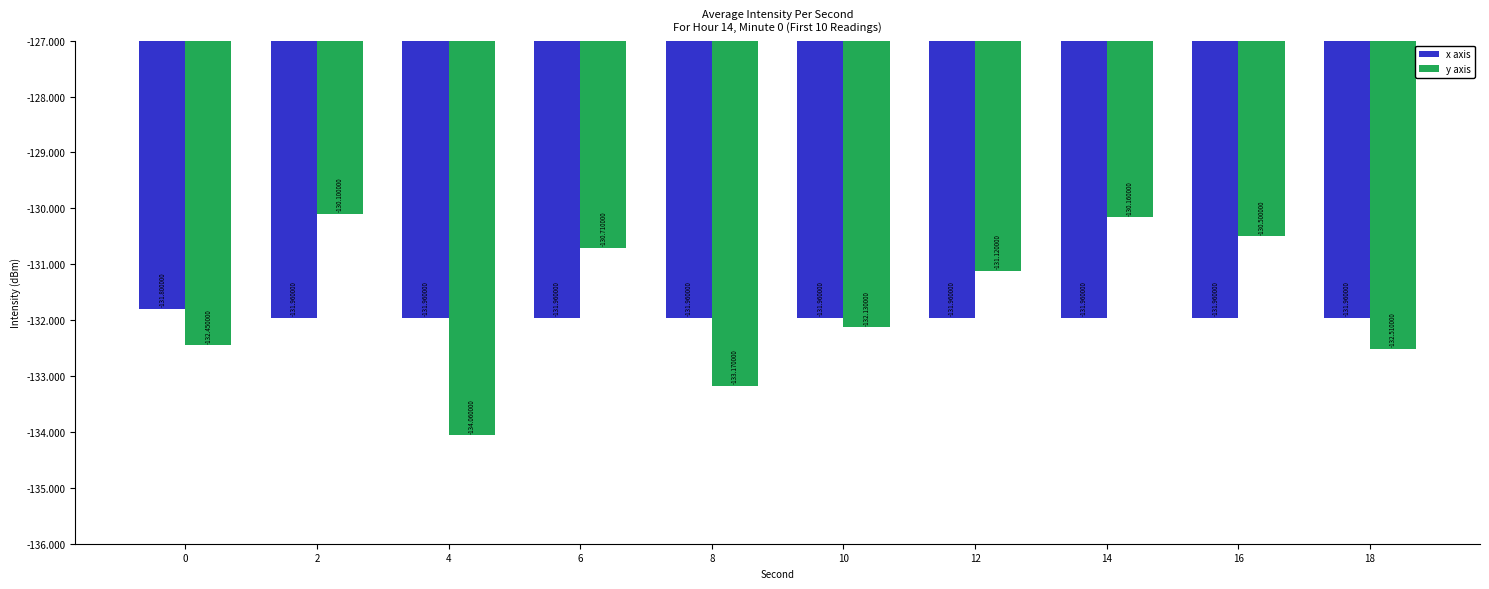

Which series has the widest spread of values?

y axis